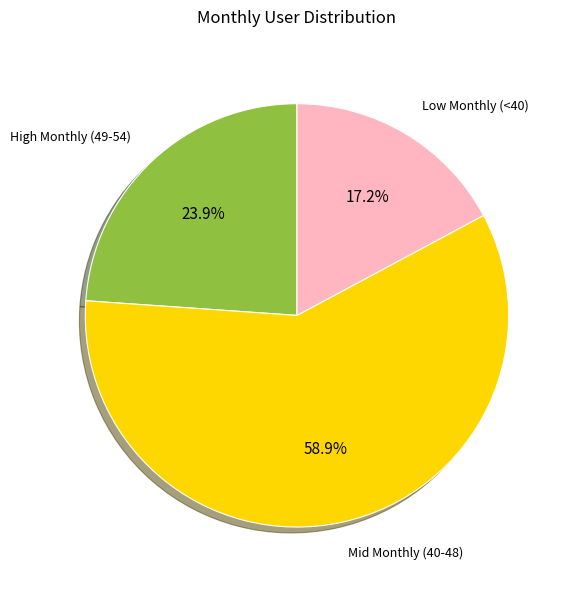

Which category has the biggest portion of the pie?

Mid Monthly (40-48)